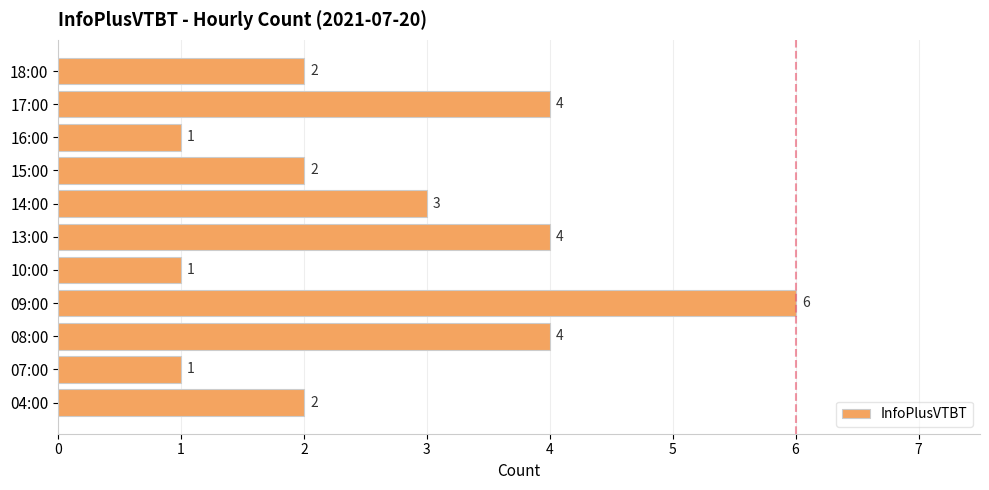

What value does the data have at 08:00?

4